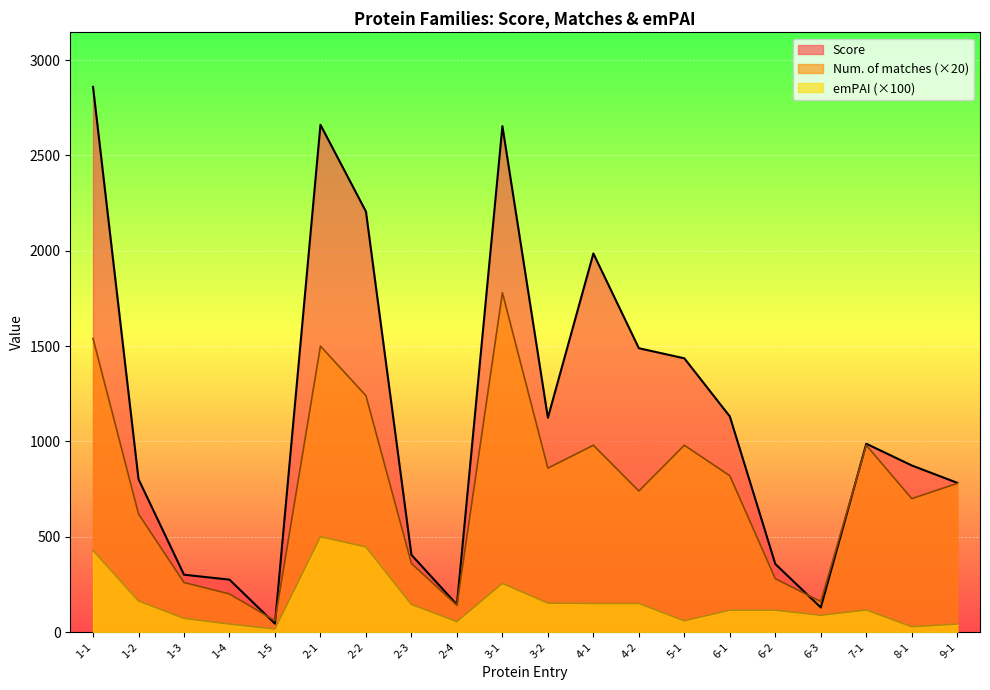

Which series has the largest total across all categories?

Score